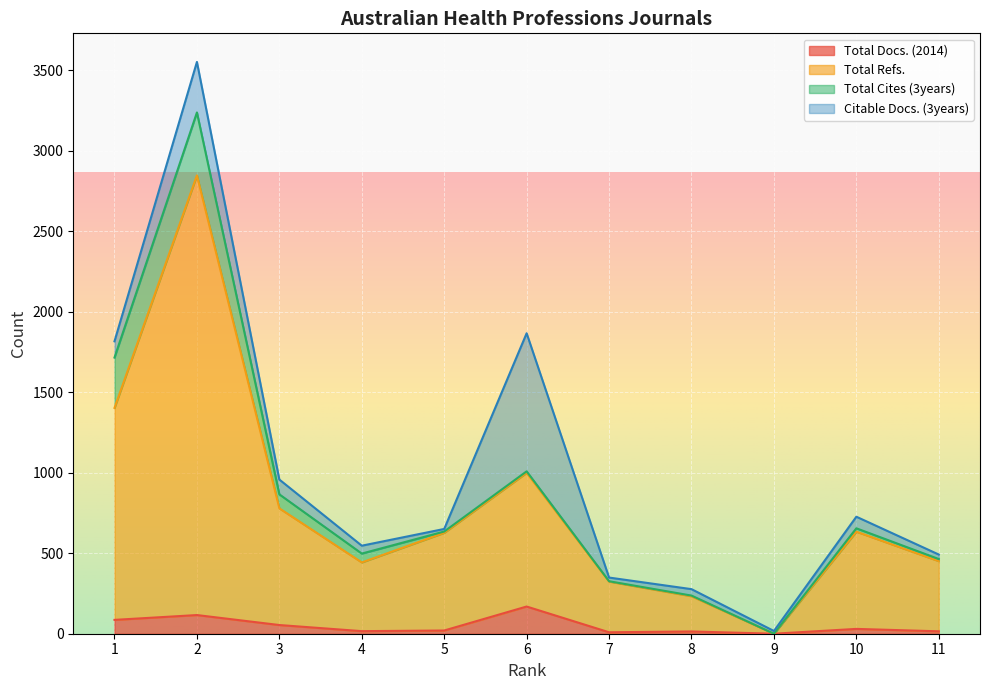

Which label corresponds to the largest value in the chart?

2